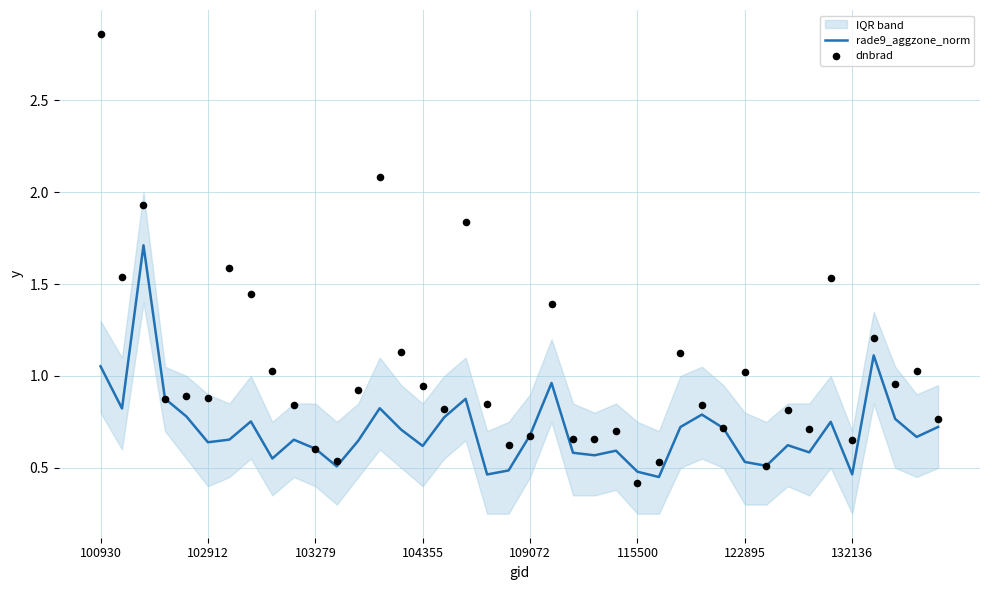

At how many categories does at least one series exceed 1?

15